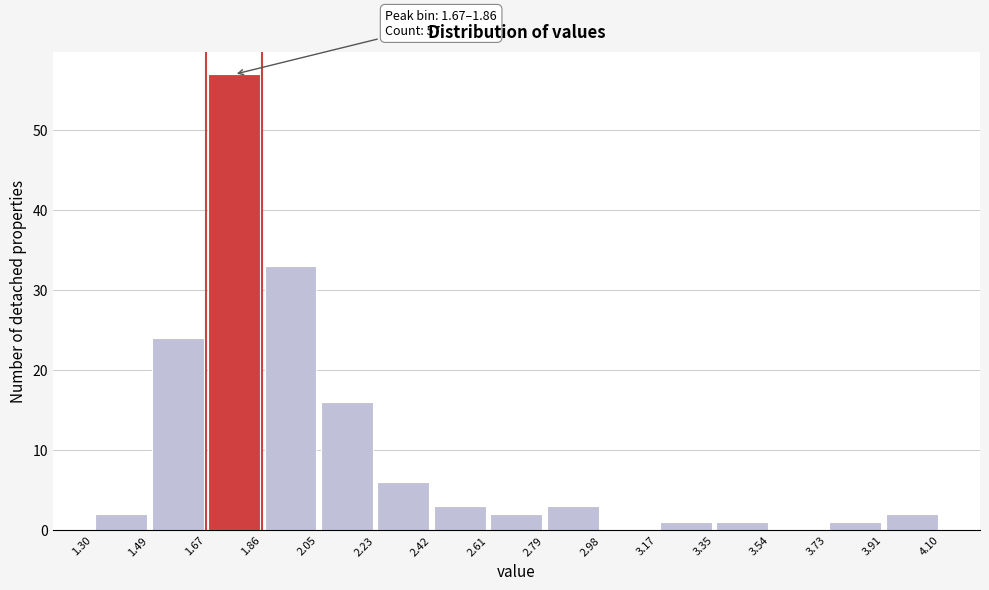

Over which range of the x-axis is the bar tallest?

1.67 to 1.86